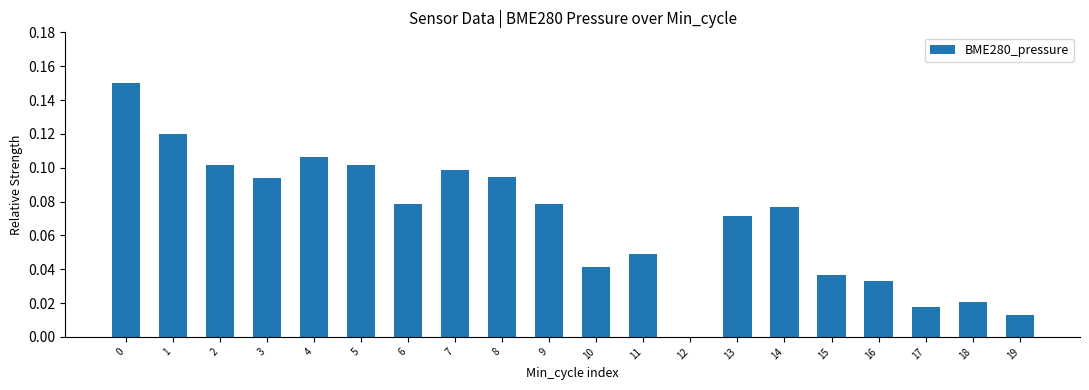

How many data points are above 0?

19